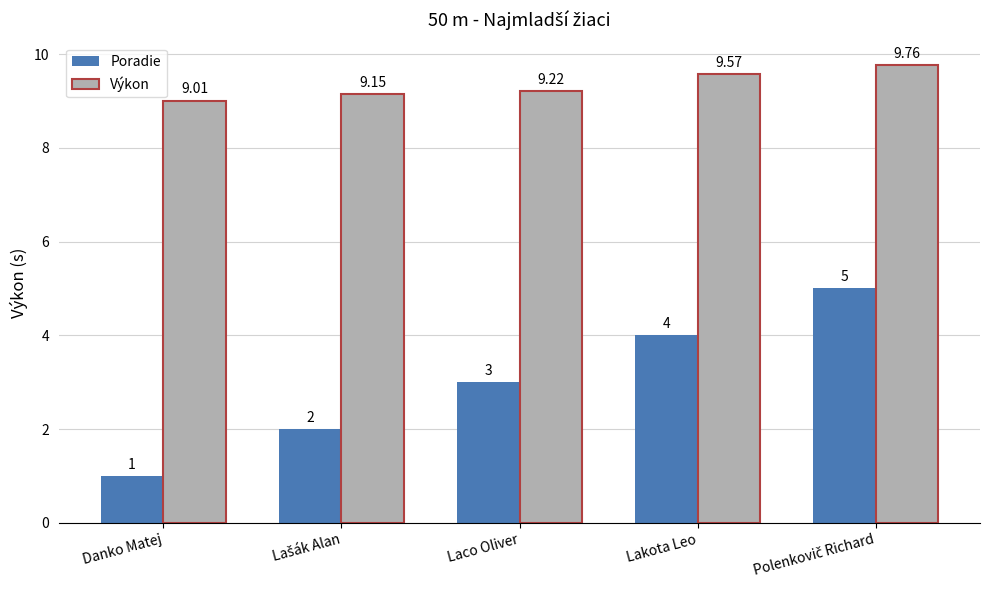

What is the approximate value of Výkon at Danko Matej?

9.0